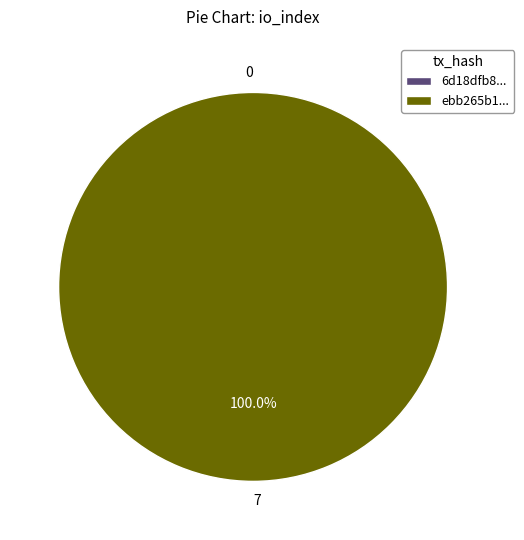

What is the smallest slice in the pie chart?

tx_0